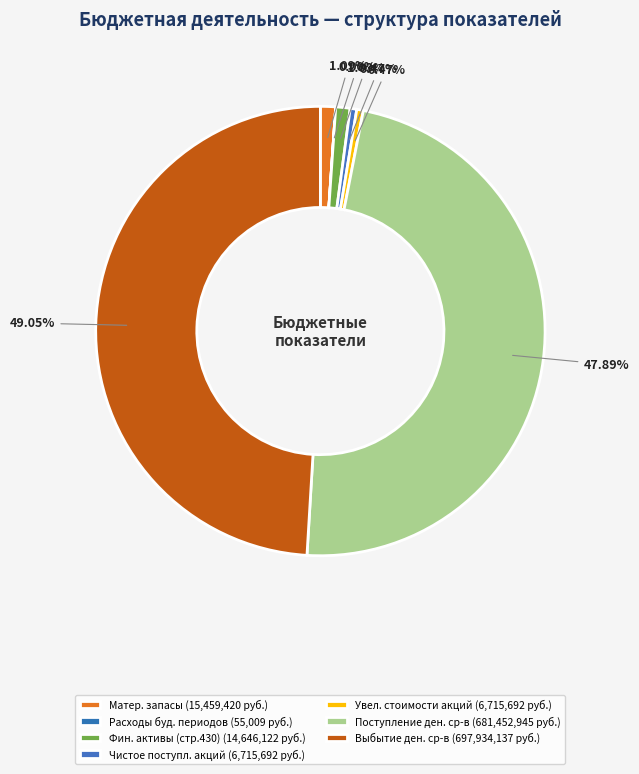

To the nearest percent, what is the average slice percentage?

14%